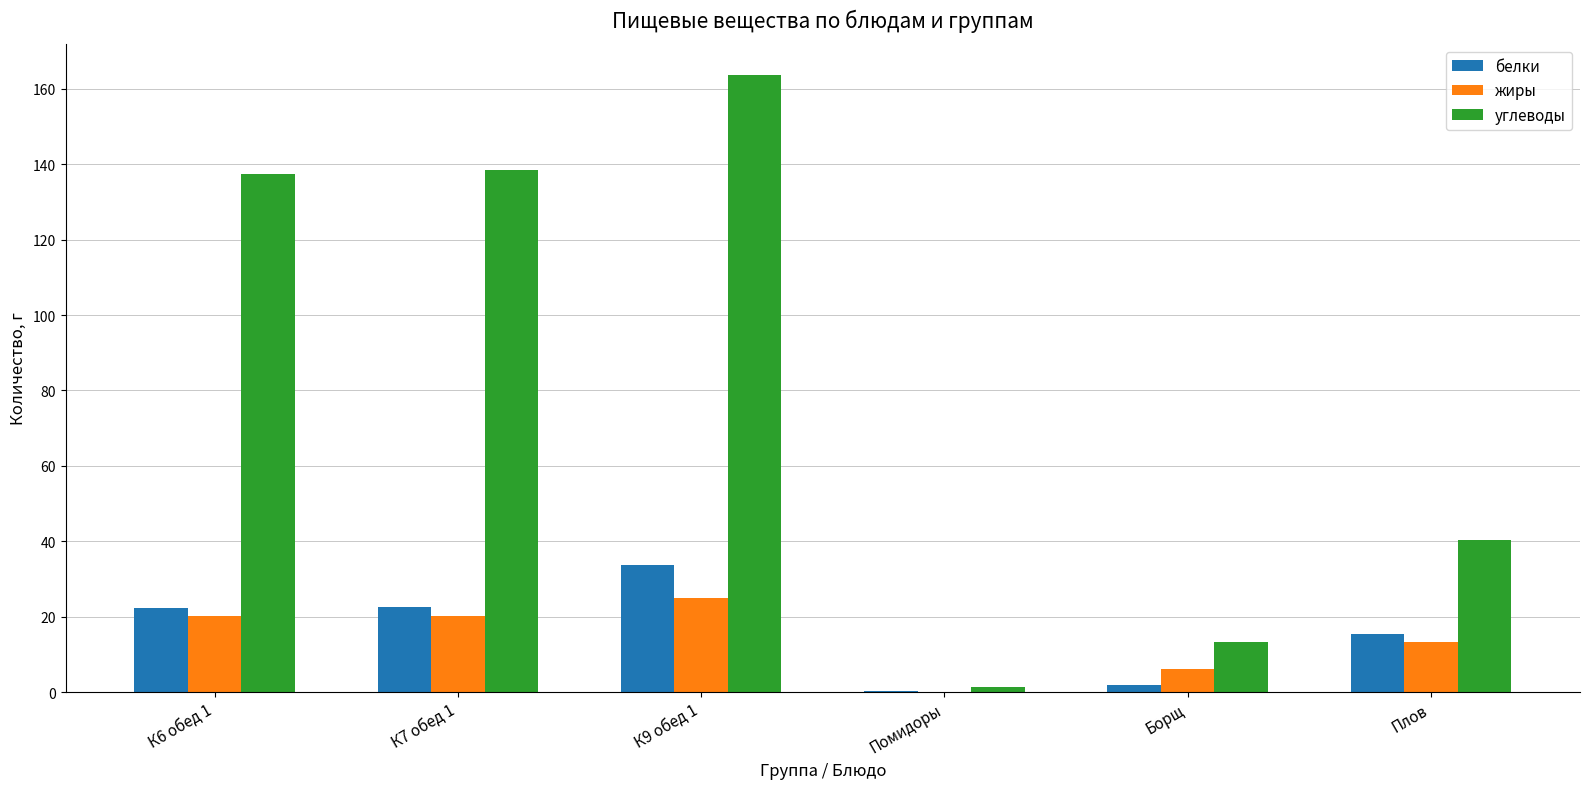

How many positive values does the жиры series have?

5